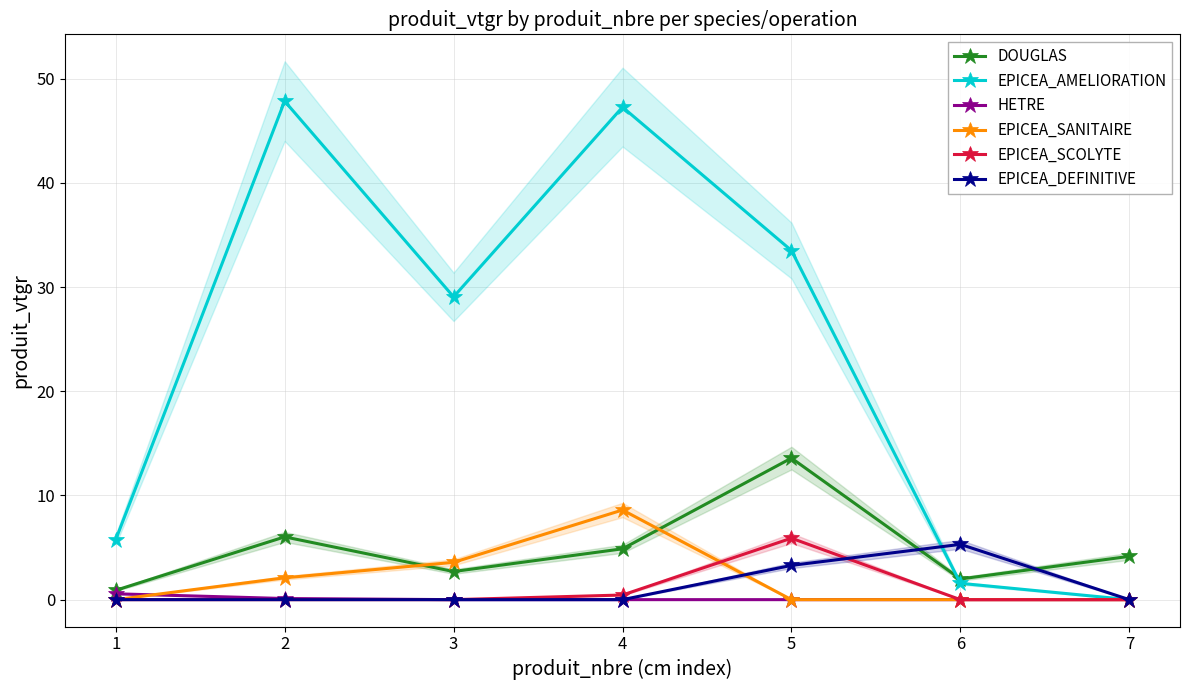

Reading right to left, list all the values displayed in this chart.

DOUGLAS: 4.2	2.0	13.6	4.9	2.7	6.0	0.9
EPICEA_AMELIORATION: 0.0	1.6	33.5	47.3	29.1	47.8	5.8
HETRE: 0.0	0.0	0.0	0.0	0.0	0.1	0.6
EPICEA_SANITAIRE: 0.0	0.0	0.0	8.6	3.6	2.1	0.0
EPICEA_SCOLYTE: 0.0	0.0	5.9	0.4	0.0	0.0	0.0
EPICEA_DEFINITIVE: 0.0	5.3	3.3	0.0	0.0	0.0	0.0